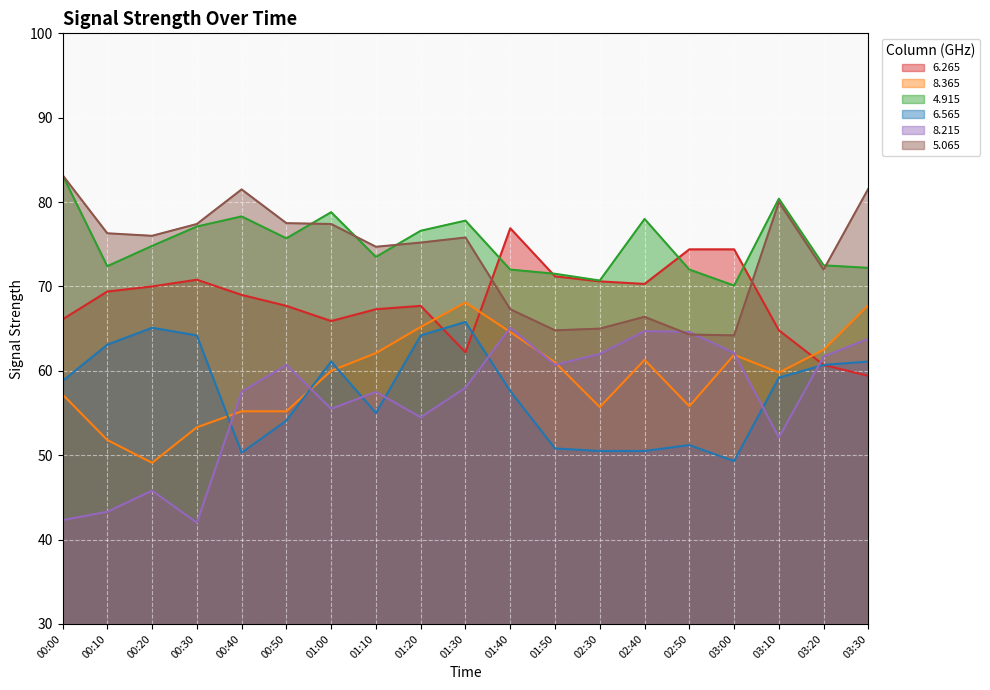

Is the value of 8.215 at 01:10 greater than the value of 5.065 at 00:20?

No